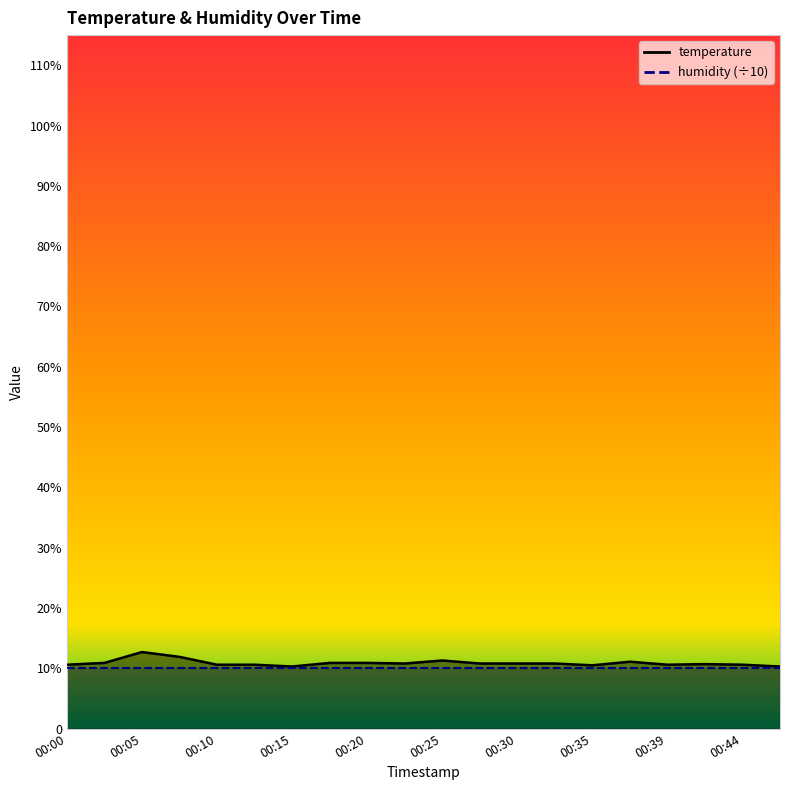

What is the change in value from 00:20 to 00:25?

+0.4